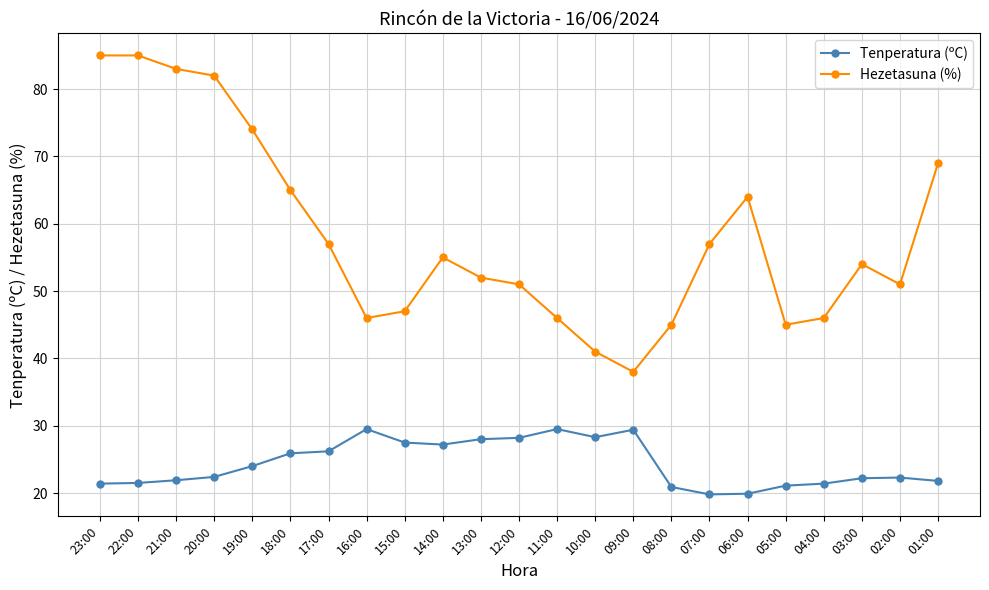

Rank the series by their average value, from lowest to highest.

Tenperatura (ºC), Hezetasuna (%)